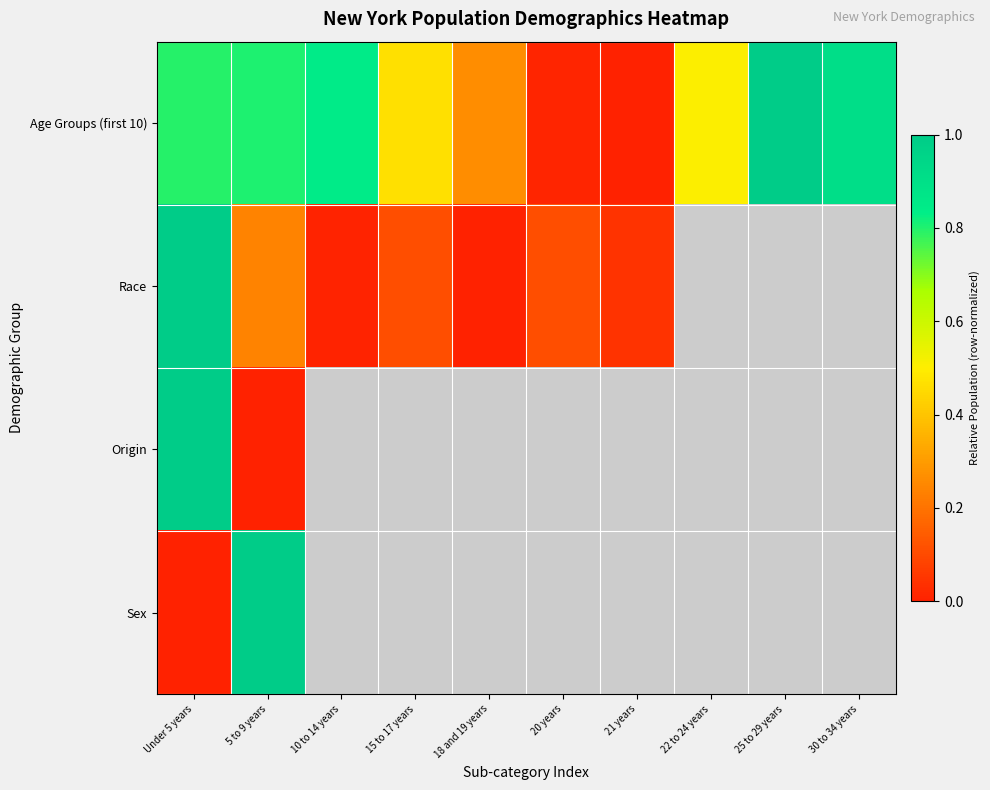

What is the spread (max minus min) of values at 15 to 17 years?

0.4